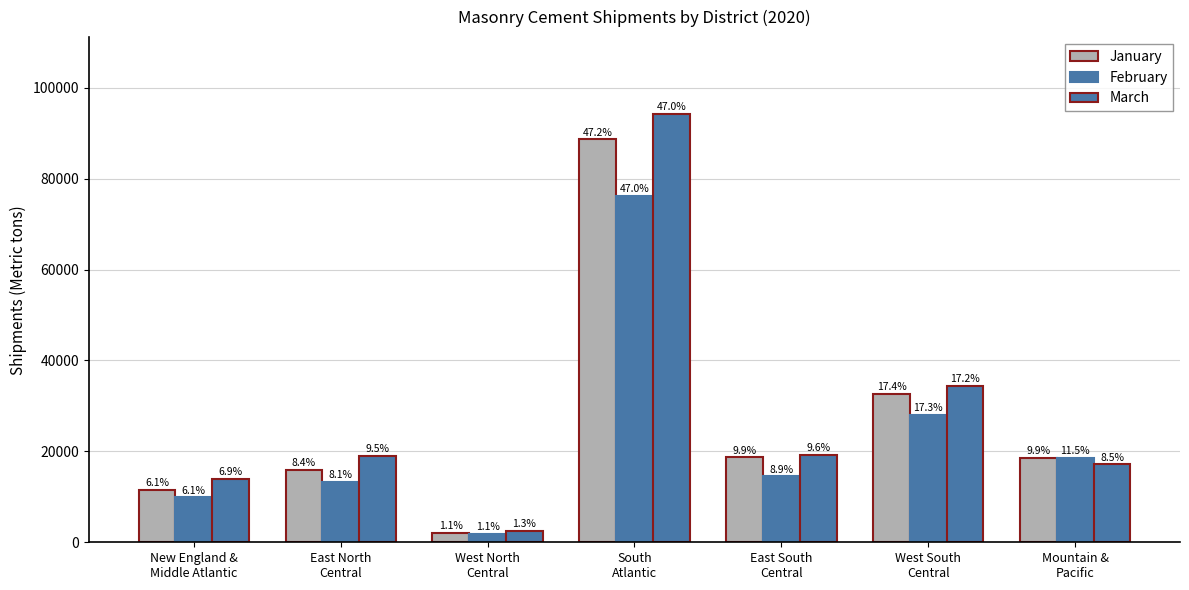

How many bars are there in total?

21